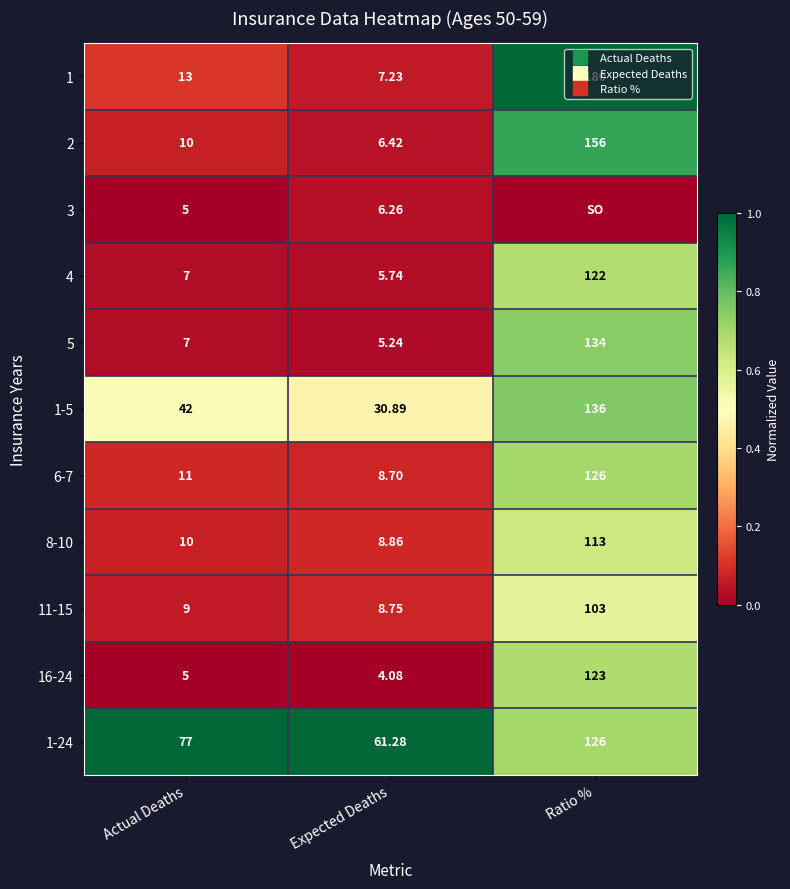

What is the spread (max minus min) of values at Expected Deaths?

1.0